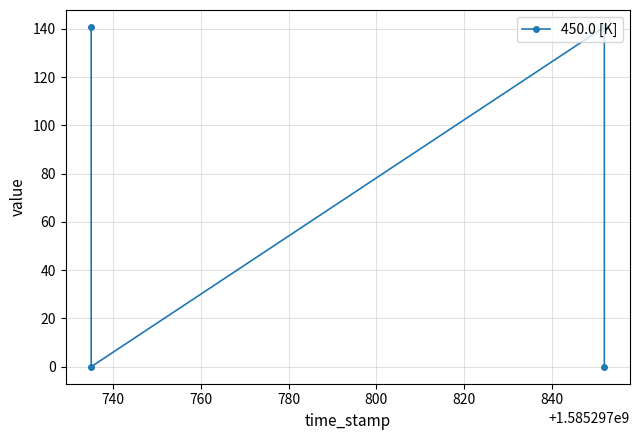

What is the sum of all values?

281.5